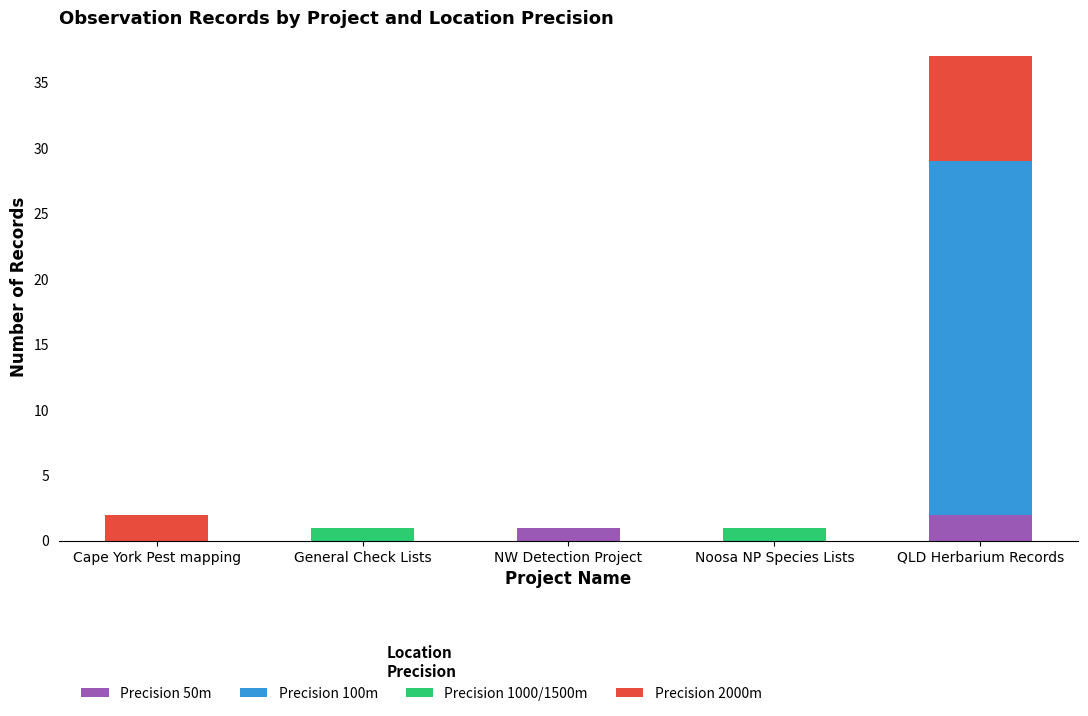

Reading left to right, what are the values for Precision 50m?

Cape York Pest mapping=0	General Check Lists=0	NW Detection Project=1	Noosa NP Species Lists=0	QLD Herbarium Records=2